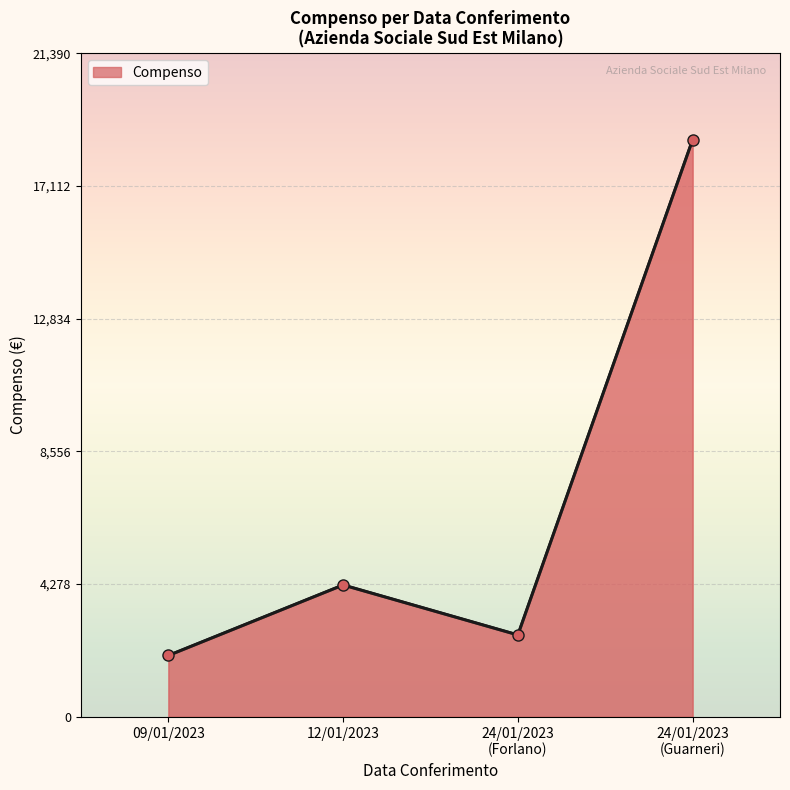

True or false: there are more than 1 points higher than both neighbors.

False